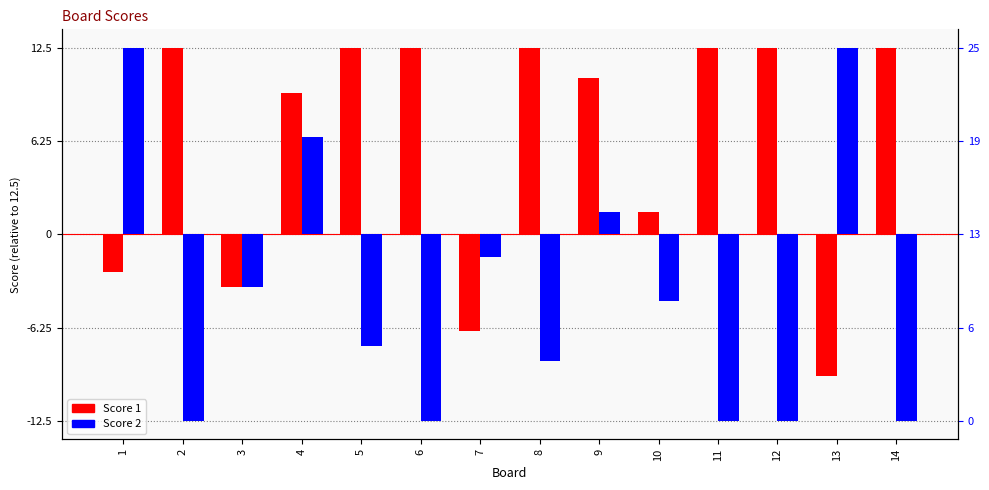

At which label does Score 1 first exceed 12?

2